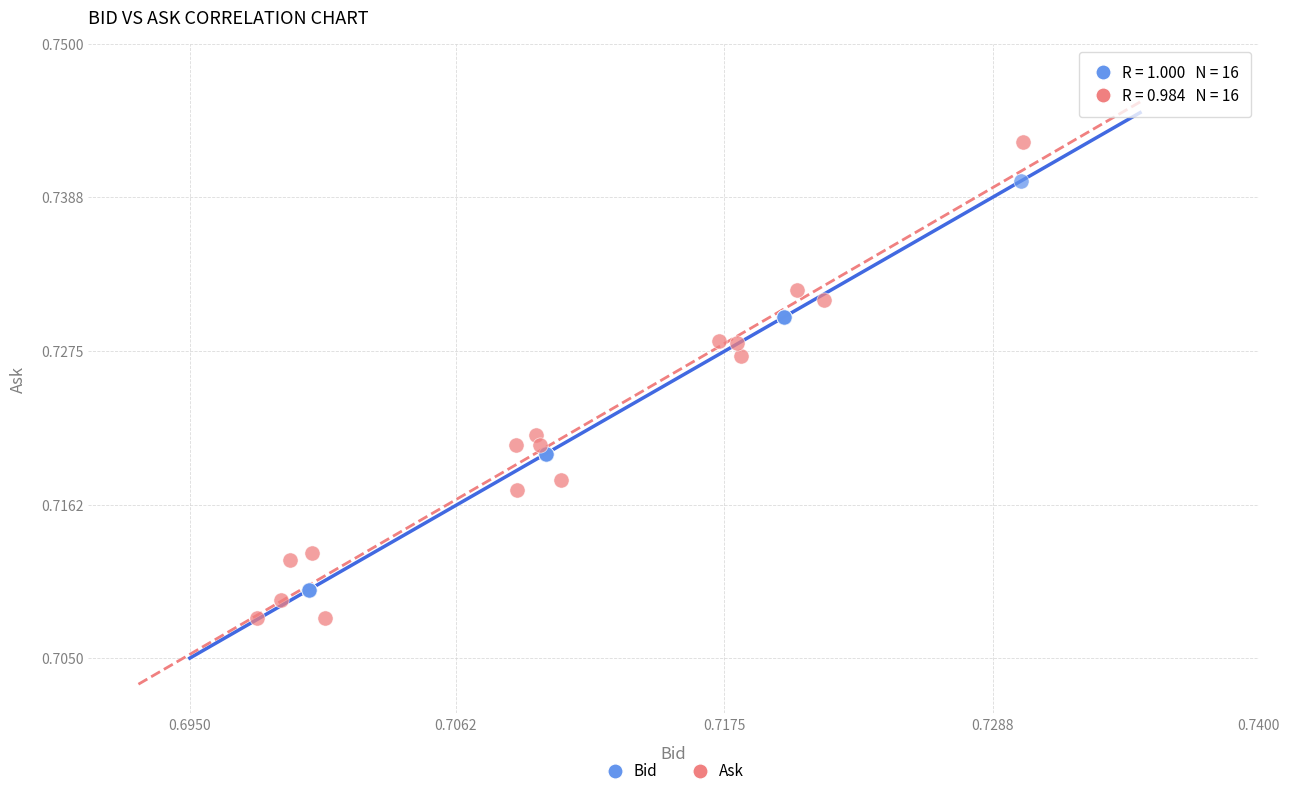

Which series has the widest spread of Y values?

Ask